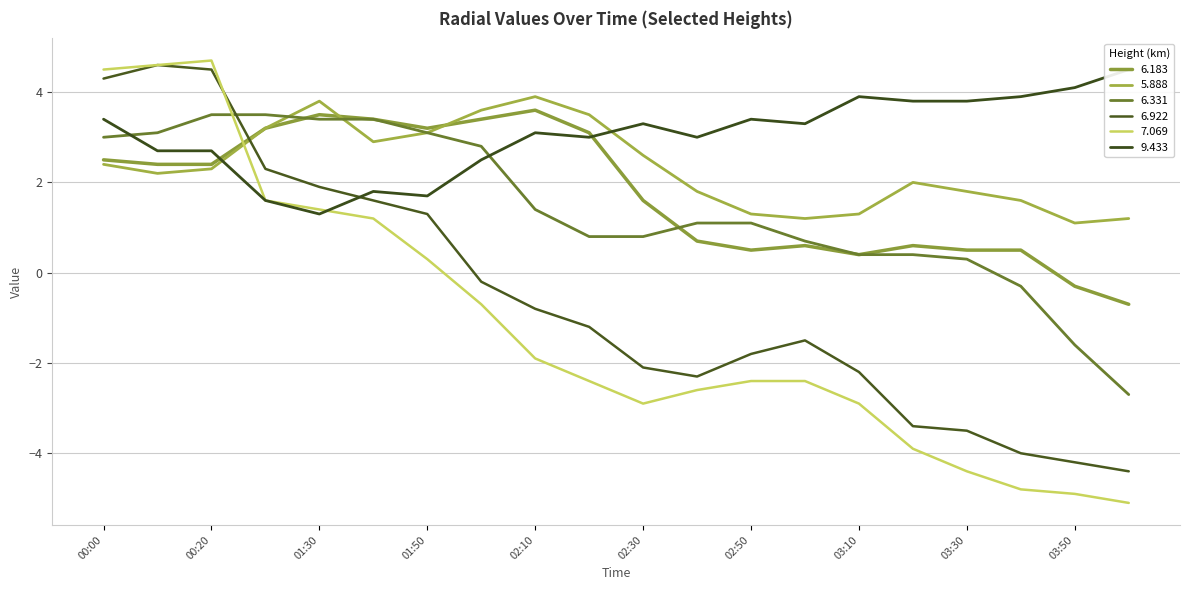

How many values in the 5.888 series exceed 2?

11